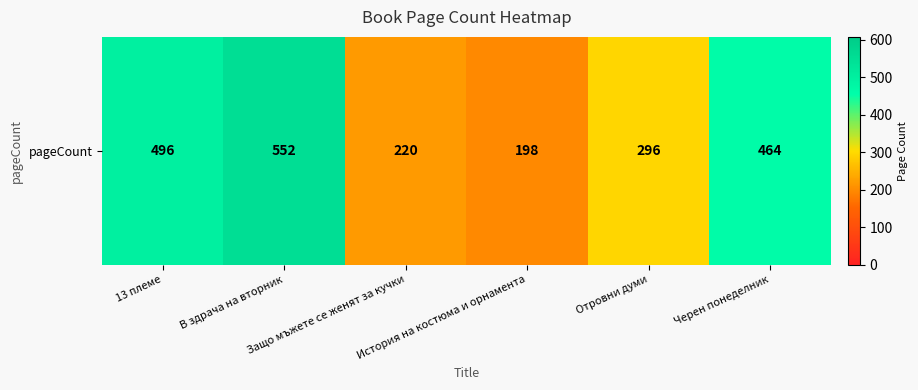

What is the change in value from История на костюма и орнамента to Отровни думи?

+98